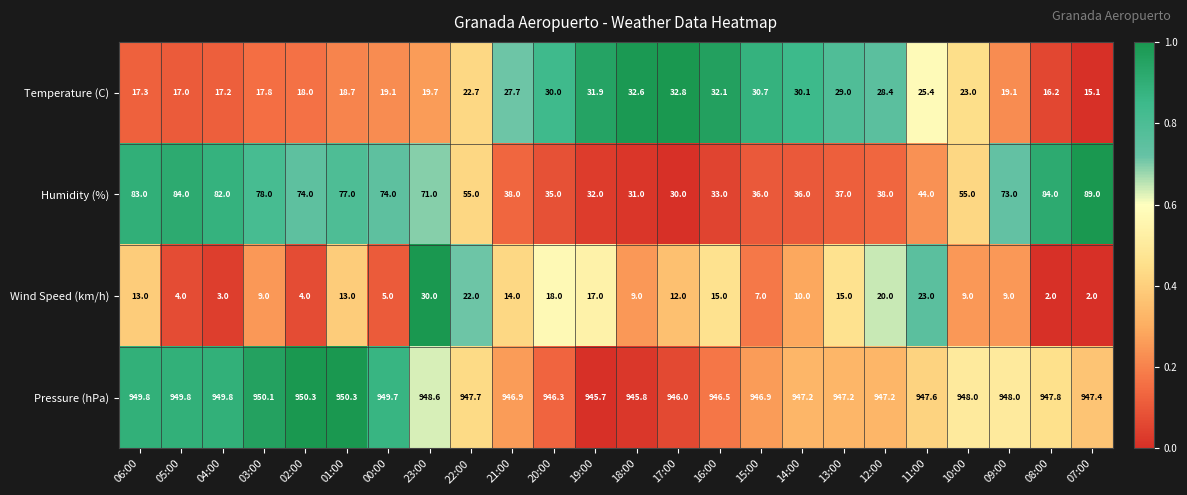

What is the minimum value shown in the chart?

2.0